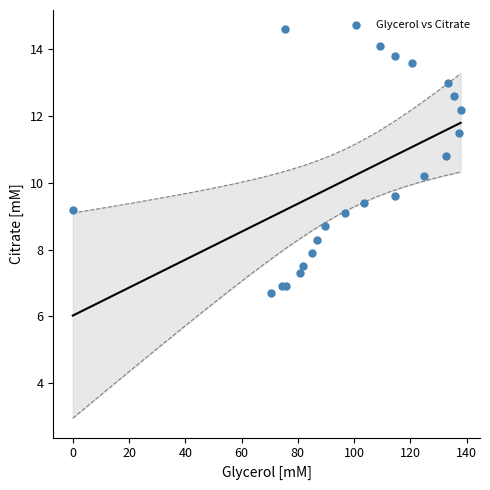

What Y value in the scatter plot is closest to 10?

10.2